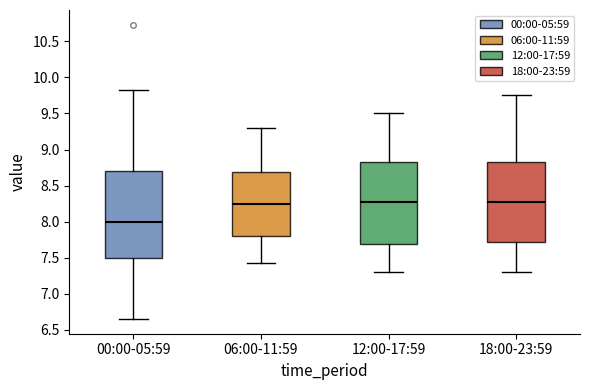

Reading left to right, transcribe this box plot: for each box, give where its median line is, the range the box spans, and where its two whiskers end, as read against the y-axis. The values are not printed on the chart, so give them approximately, as read against the axis.

00:00-05:59: median 8.00, box 7.50 to 8.70, whiskers 6.65 to 9.80
06:00-11:59: median 8.25, box 7.80 to 8.70, whiskers 7.40 to 9.30
12:00-17:59: median 8.30, box 7.70 to 8.85, whiskers 7.30 to 9.50
18:00-23:59: median 8.30, box 7.70 to 8.85, whiskers 7.30 to 9.75